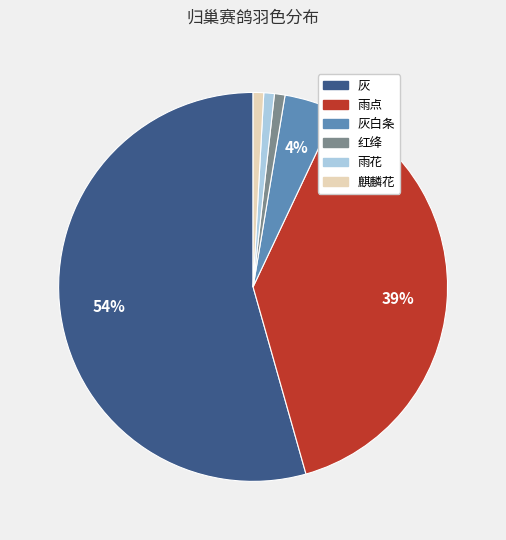

Is there any slice that represents more than half of the pie?

Yes